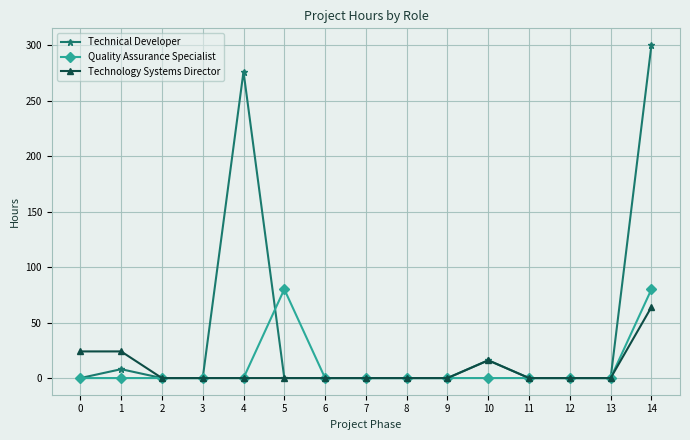

What is the value of the Quality Assurance Specialist point at the 15th from the left?

80